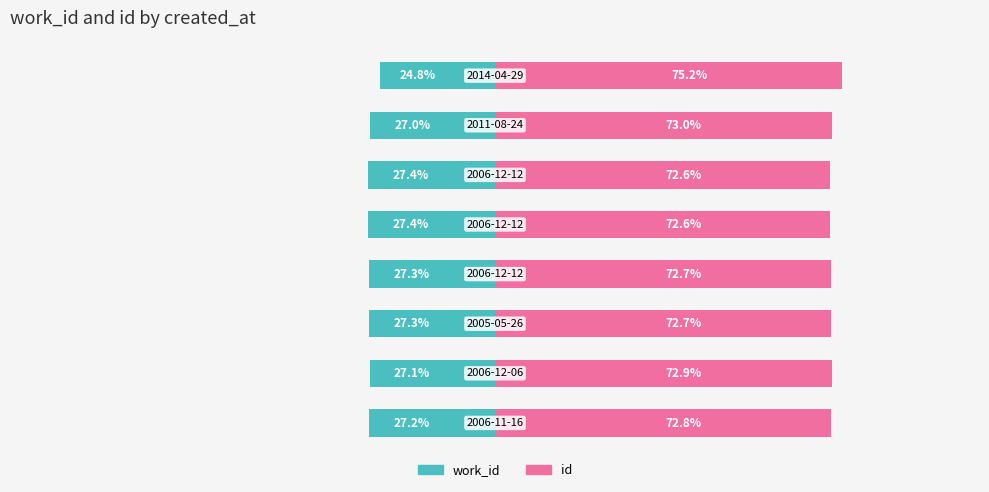

Which series has the largest total across all categories?

id